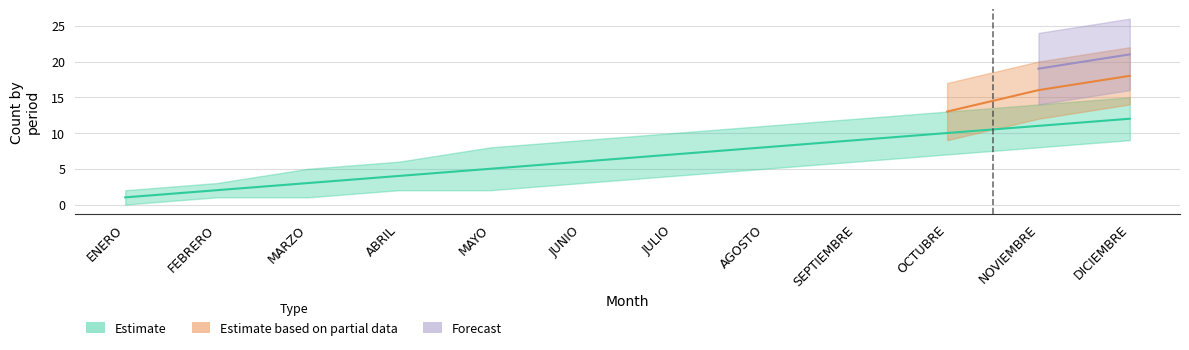

Which label corresponds to the smallest value in the chart?

ENERO